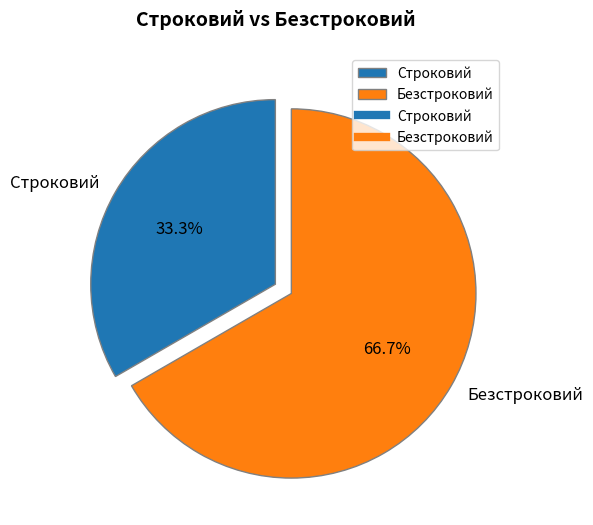

True or false: Безстроковий accounts for 81% of the total.

False